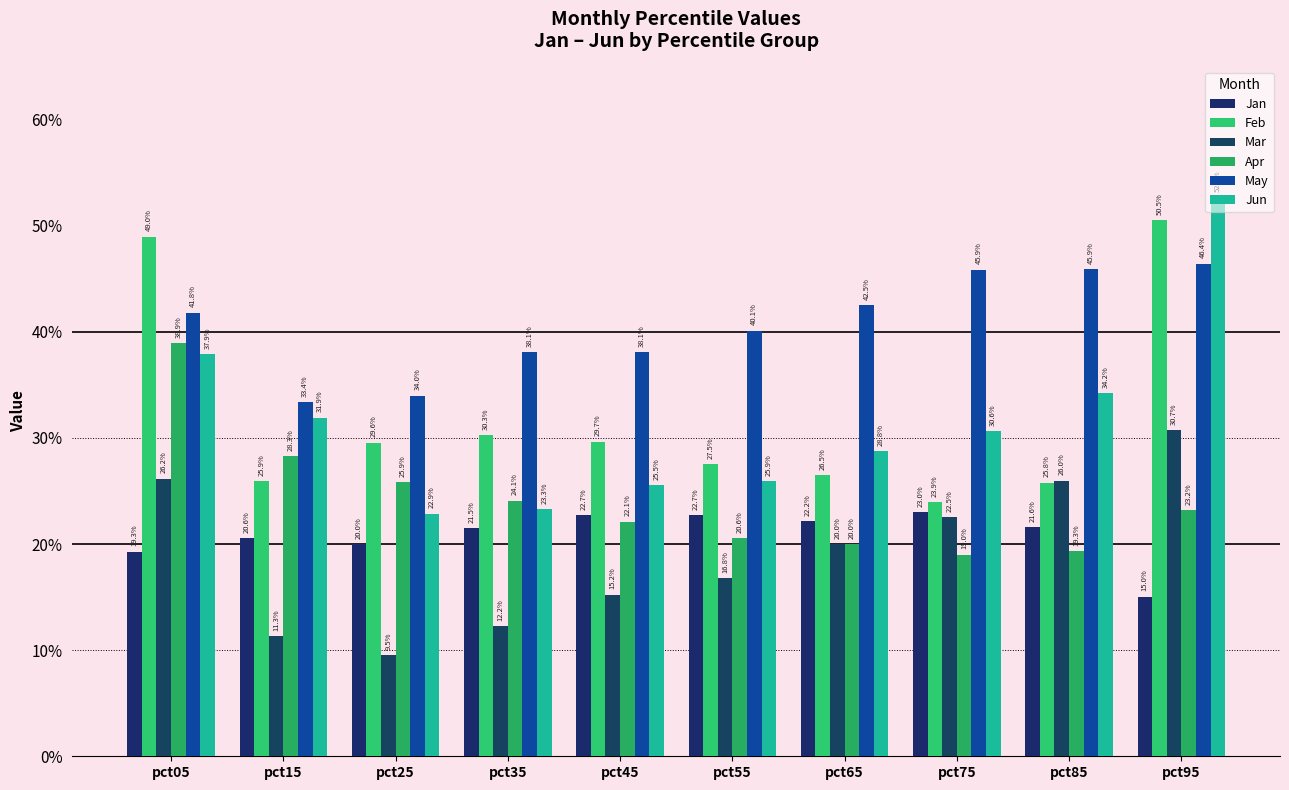

Is it true that Apr equals 0.4 at pct05?

True